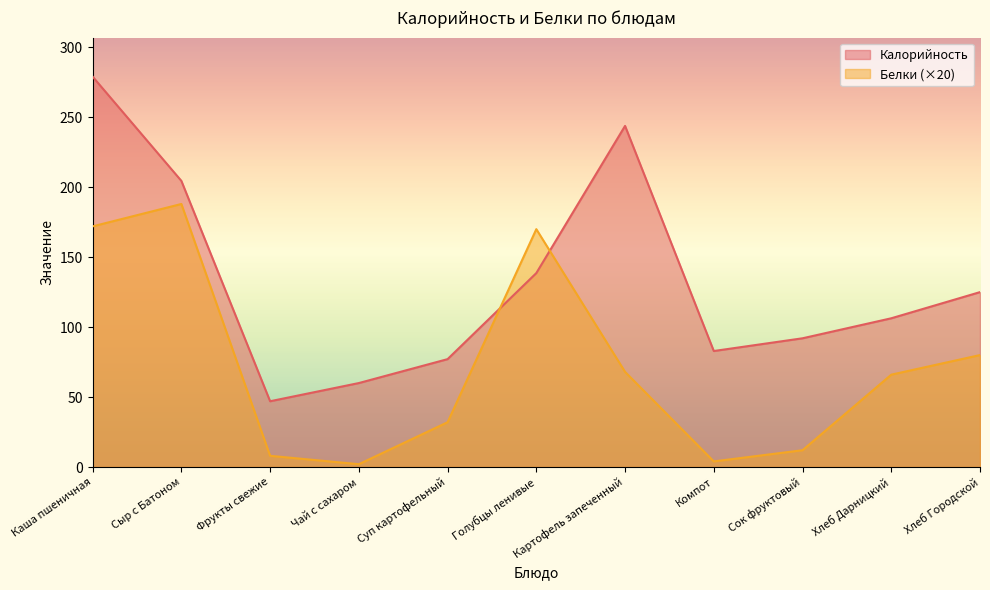

At which category does Калорийность reach its first local valley?

Фрукты свежие